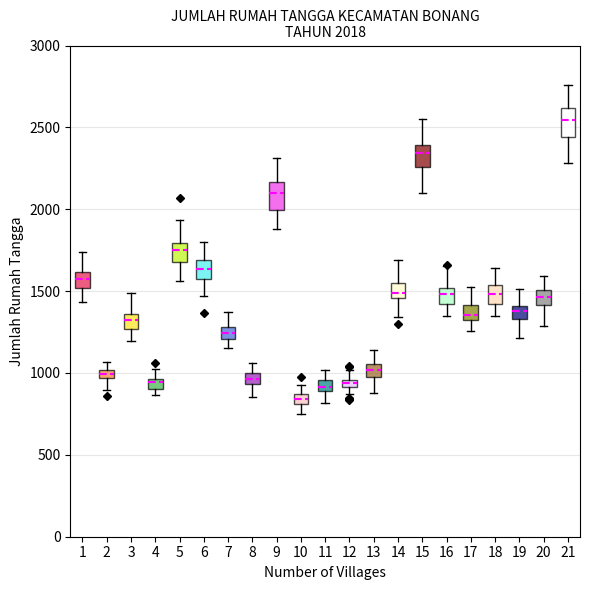

Which box has the highest median line?

21